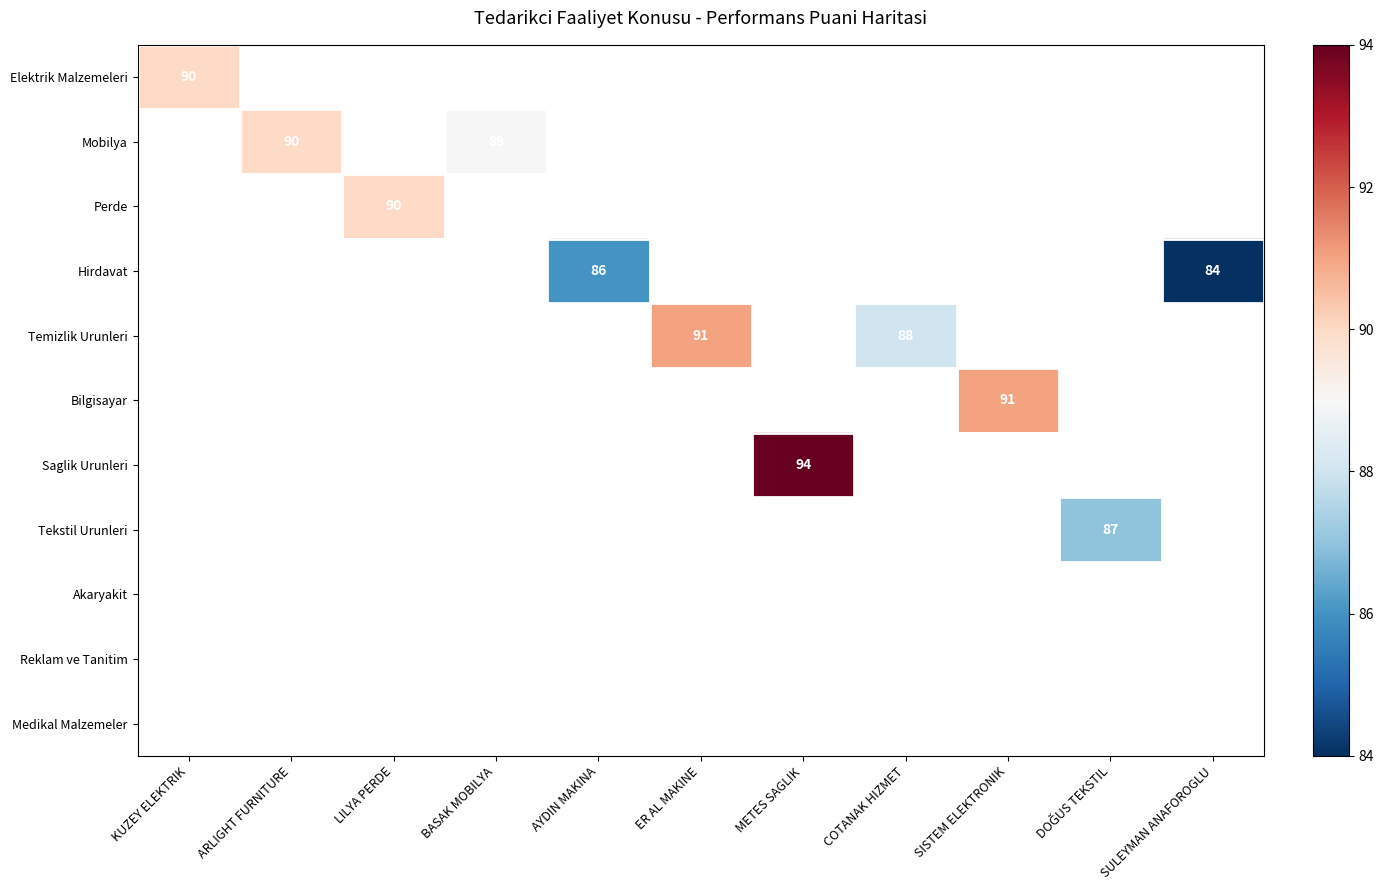

What is the greatest value displayed?

94.0